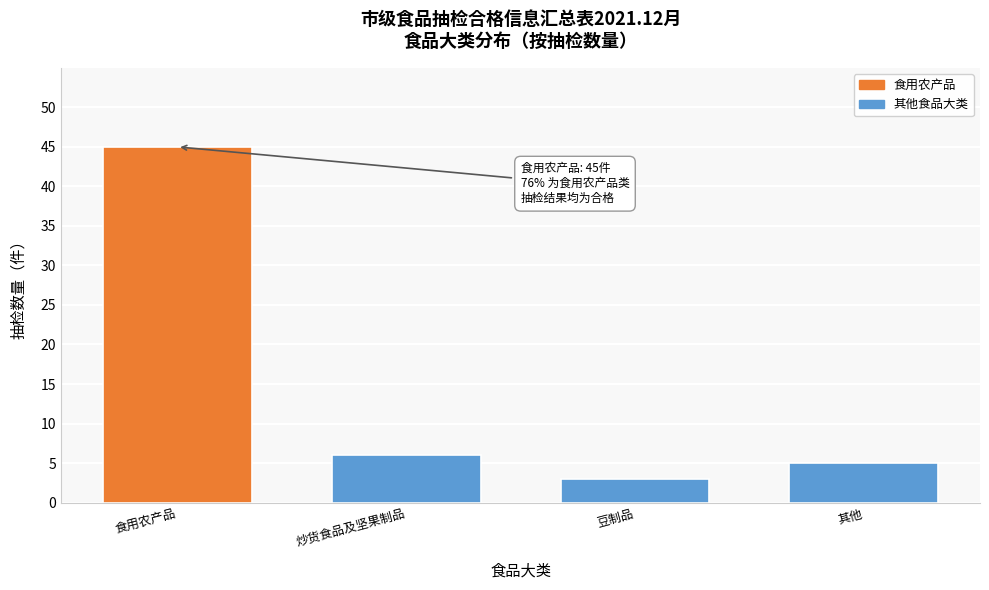

Reading left to right, transcribe all the data shown in this chart.

食用农产品=45	炒货食品及坚果制品=6	豆制品=3	其他=5